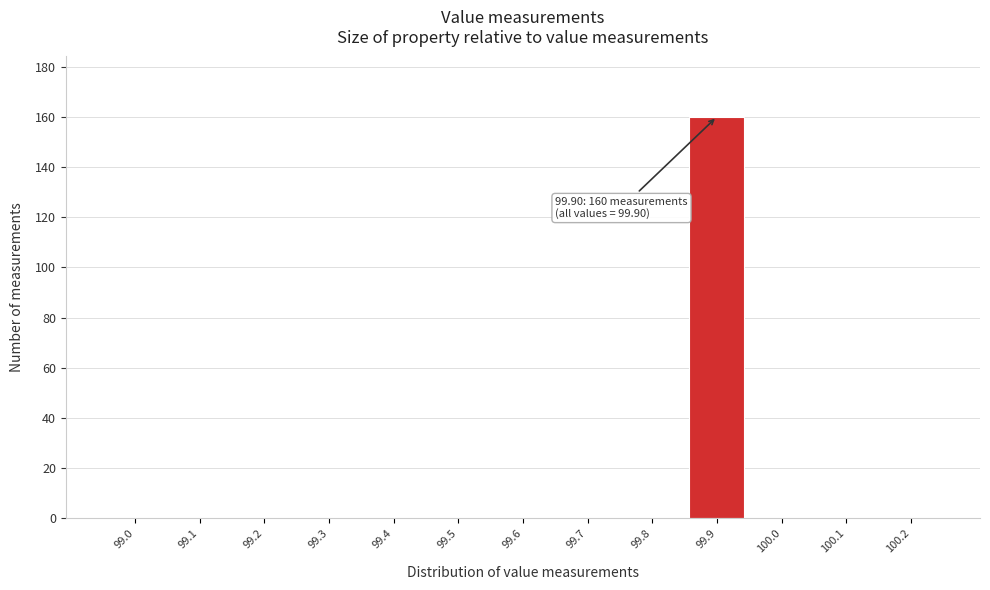

Reading left to right, list all the values displayed in this chart.

99.0=0	99.1=0	99.2=0	99.3=0	99.4=0	99.5=0	99.6=0	99.7=0	99.8=0	99.9=160	100.0=0	100.1=0	100.2=0